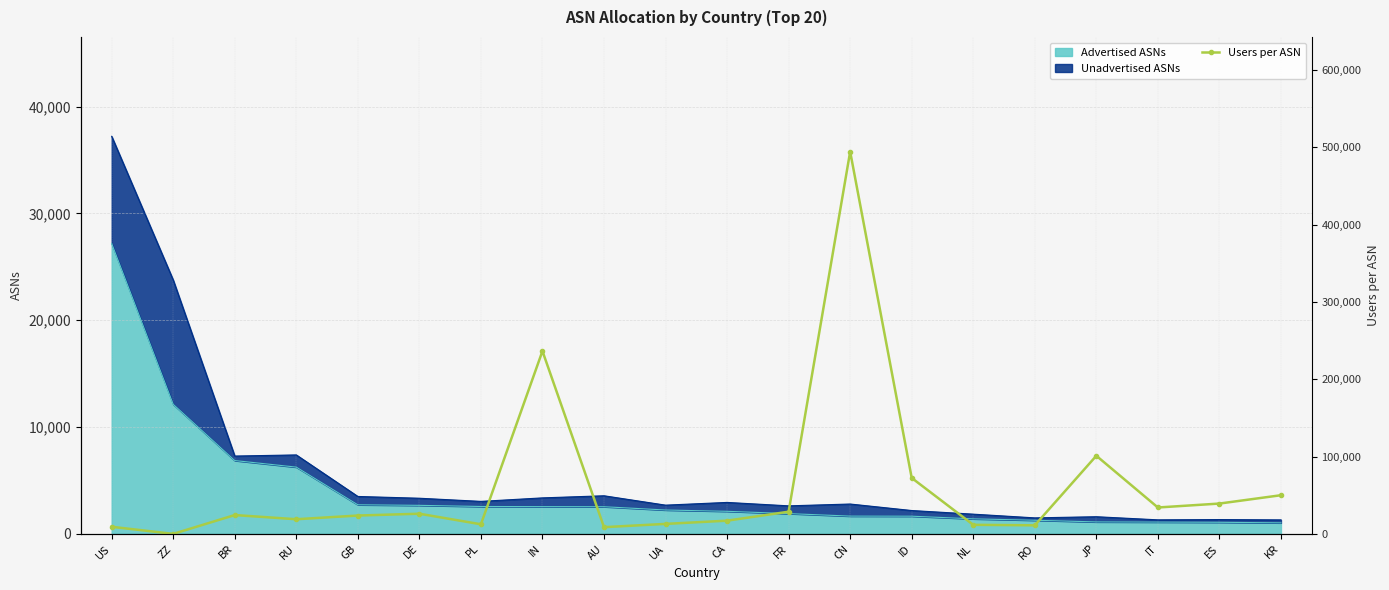

What is the change in value from NL to JP?

+89323